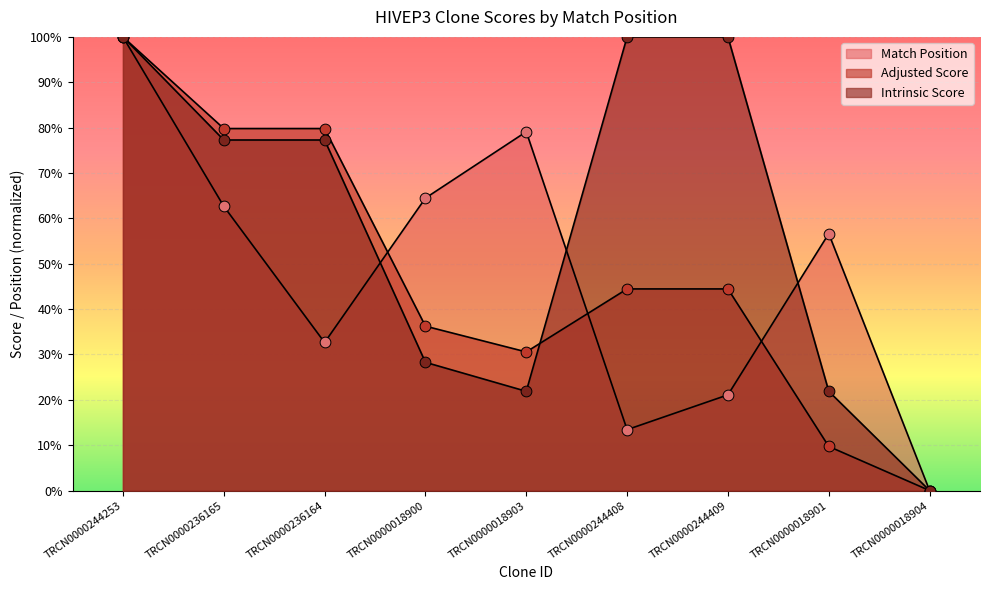

What is the total value across all series at TRCN0000236165?

219.7